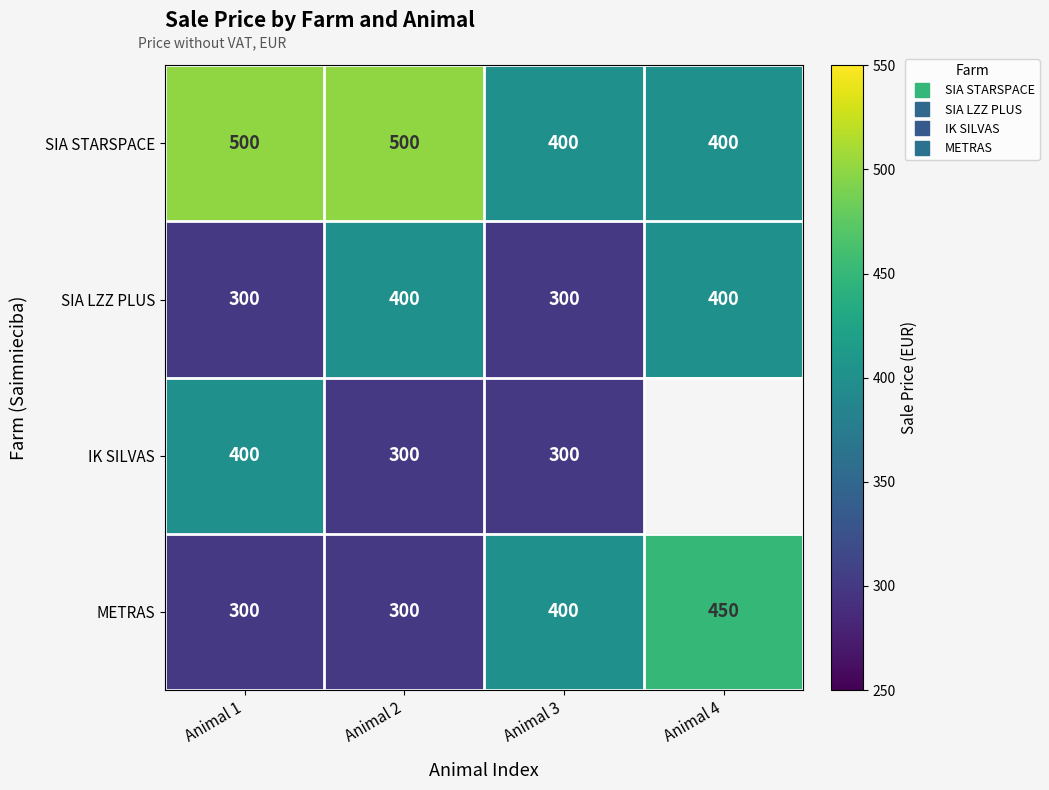

What is the approximate value of SIA LZZ PLUS at Animal 1?

300.0